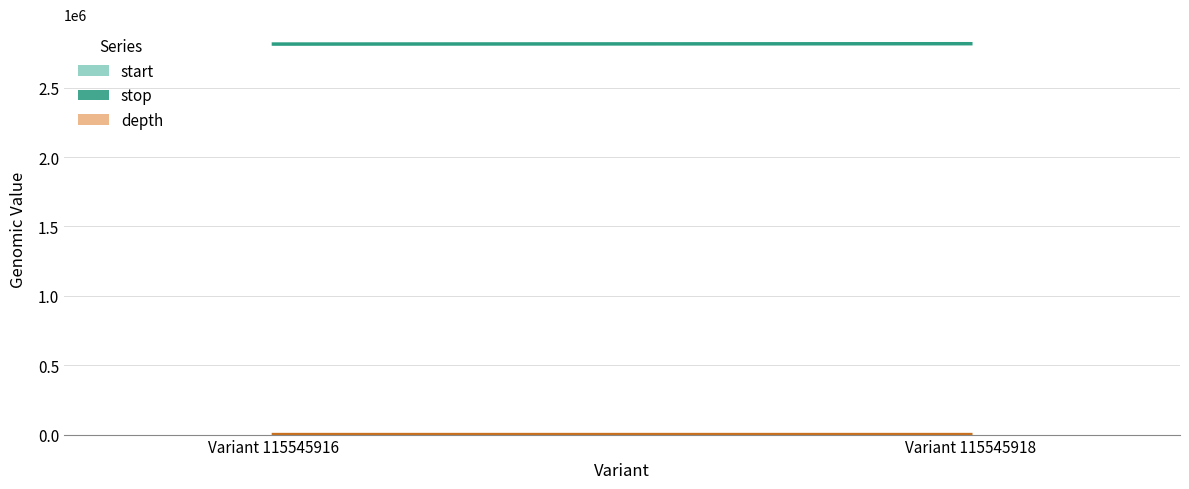

Count the values in the range 2815108 to 2817635.

2